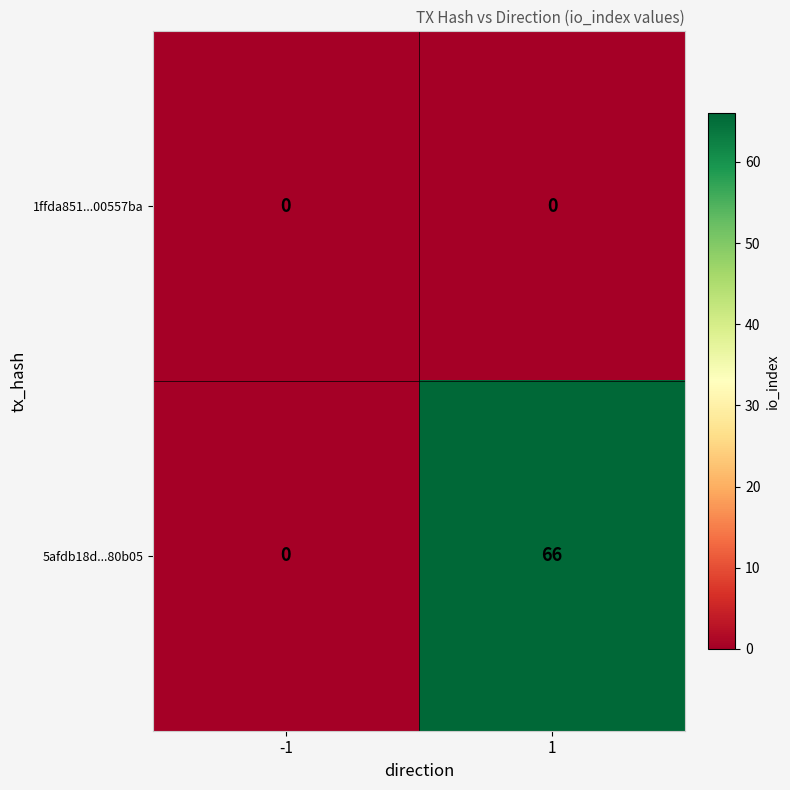

Which series changed the most between -1 and 1?

5afdb18d...80b05